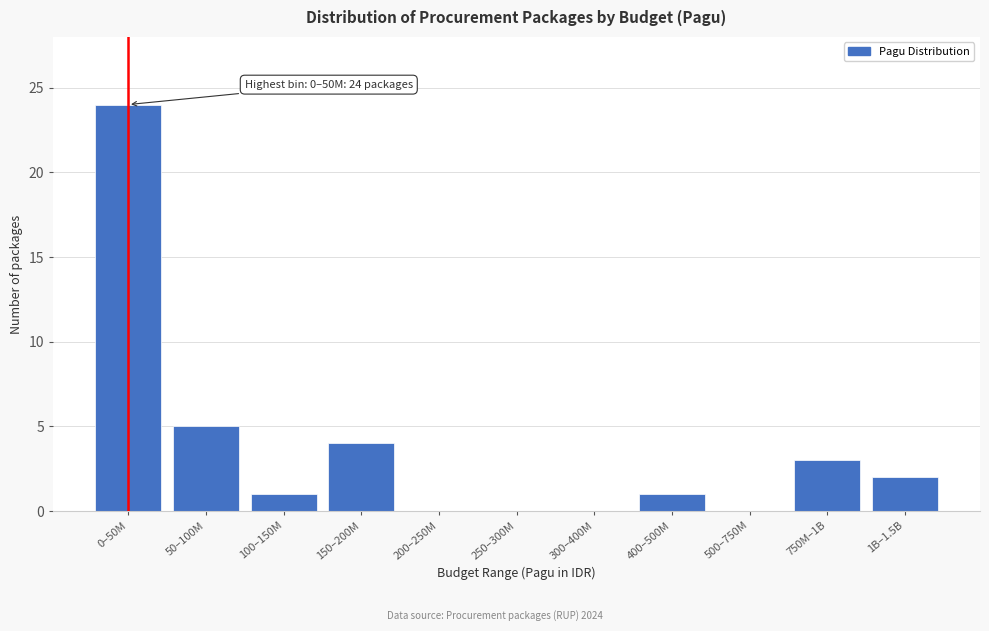

Reading right to left, what are all the values shown in this chart?

1B–1.5B=2	750M–1B=3	500–750M=0	400–500M=1	300–400M=0	250–300M=0	200–250M=0	150–200M=4	100–150M=1	50–100M=5	0–50M=24